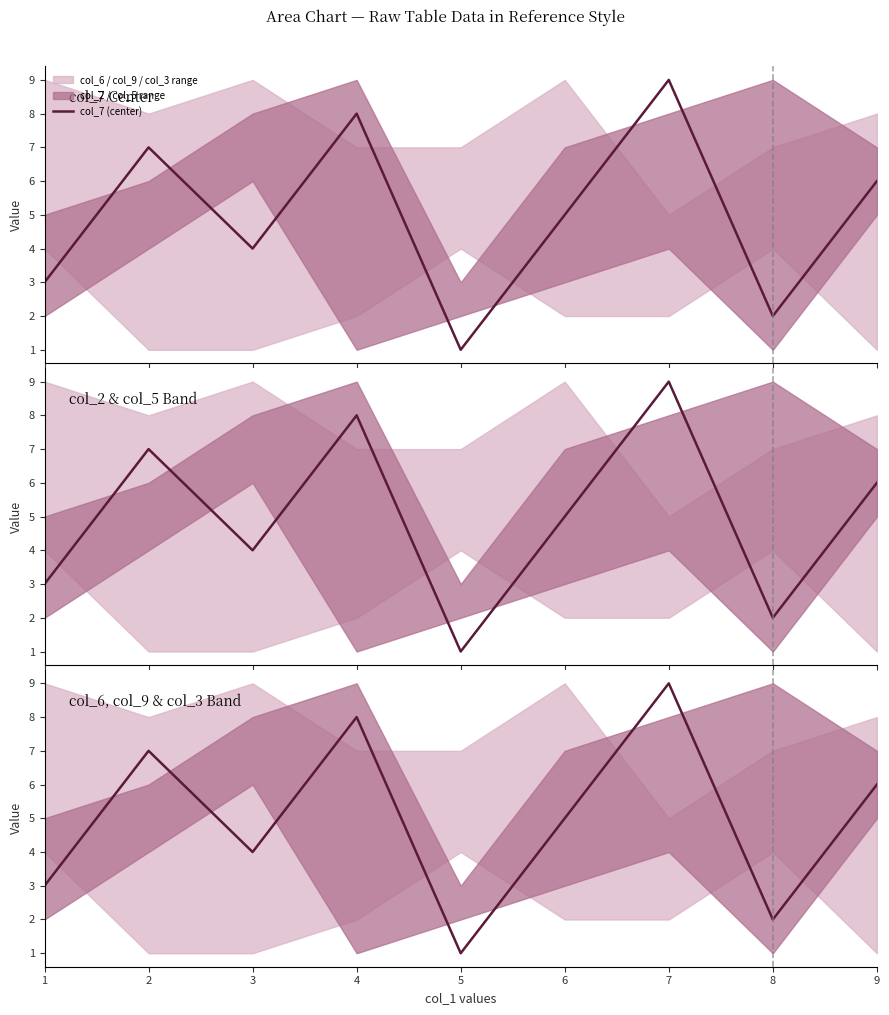

Is it true that the value at 5 is 1?

True